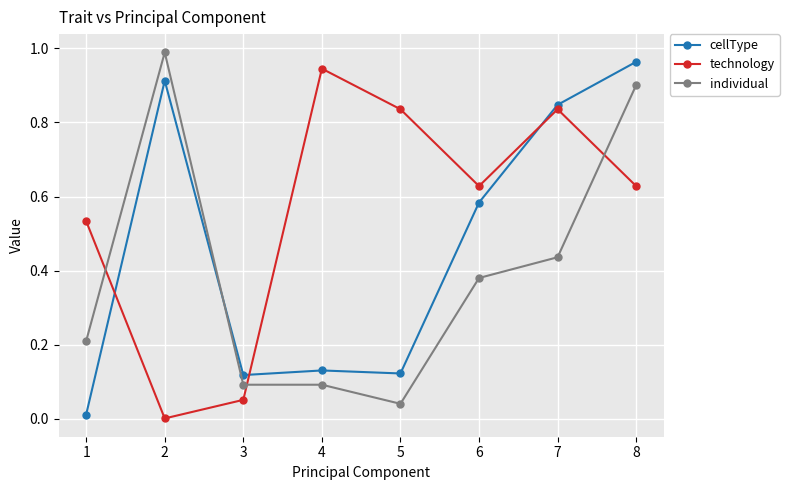

Does the chart have visible grid lines?

Yes